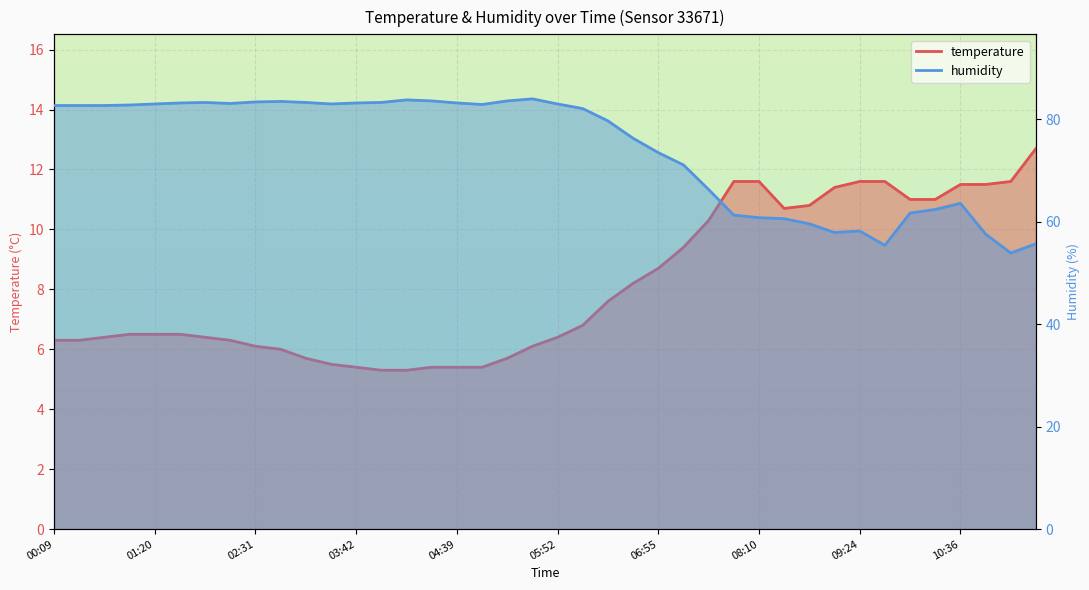

How many categories are shown in the chart?

40